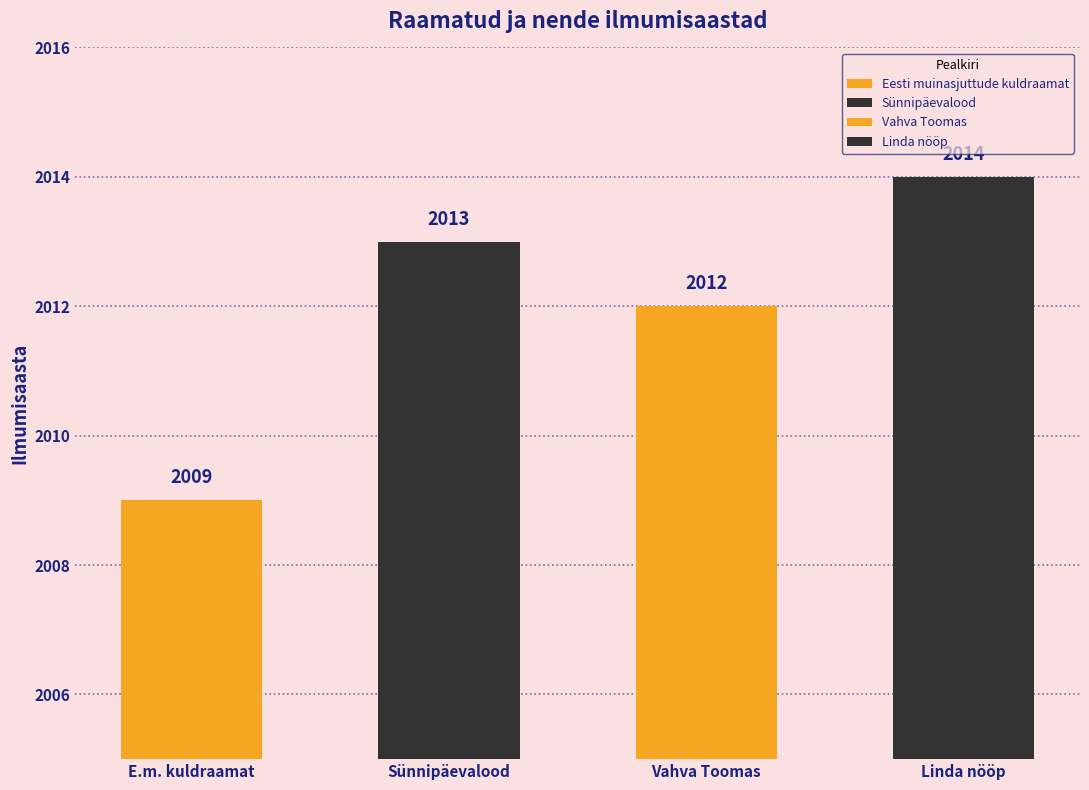

Where does the data first go above 2013?

Linda nööp